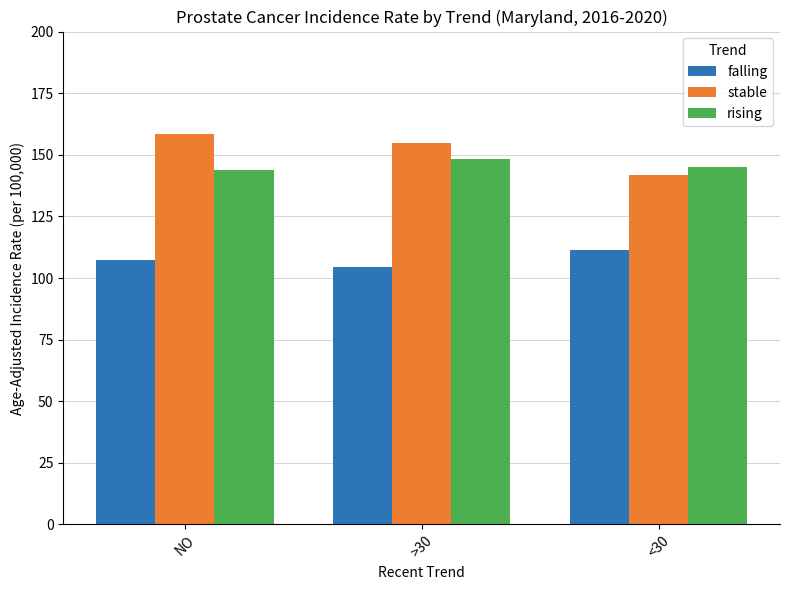

What is the highest value of the stable series?

158.4